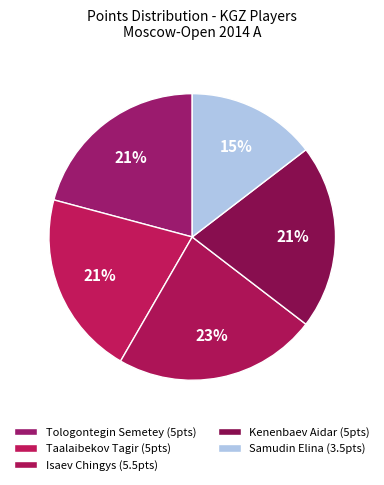

What percentage is the Samudin Elina slice, to the nearest percent?

15%